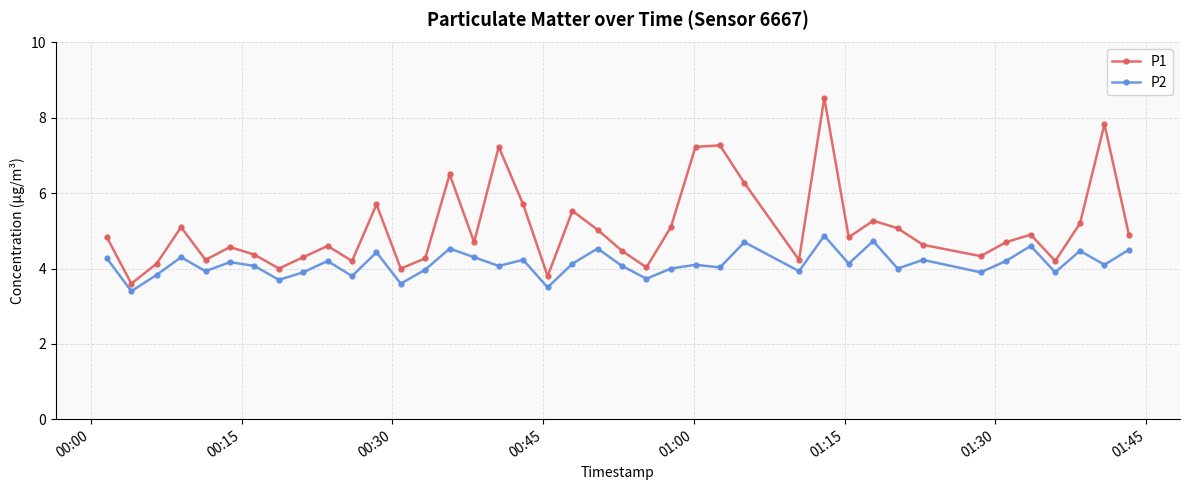

List the series in order of their overall mean, lowest first.

P2, P1